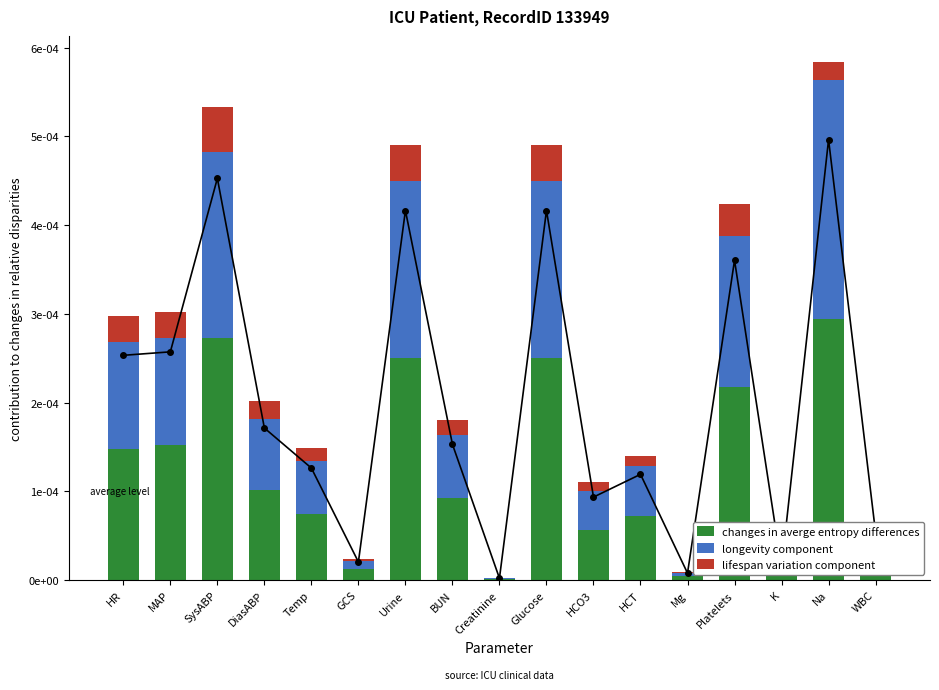

Which category has the highest value in the longevity component series?

Na